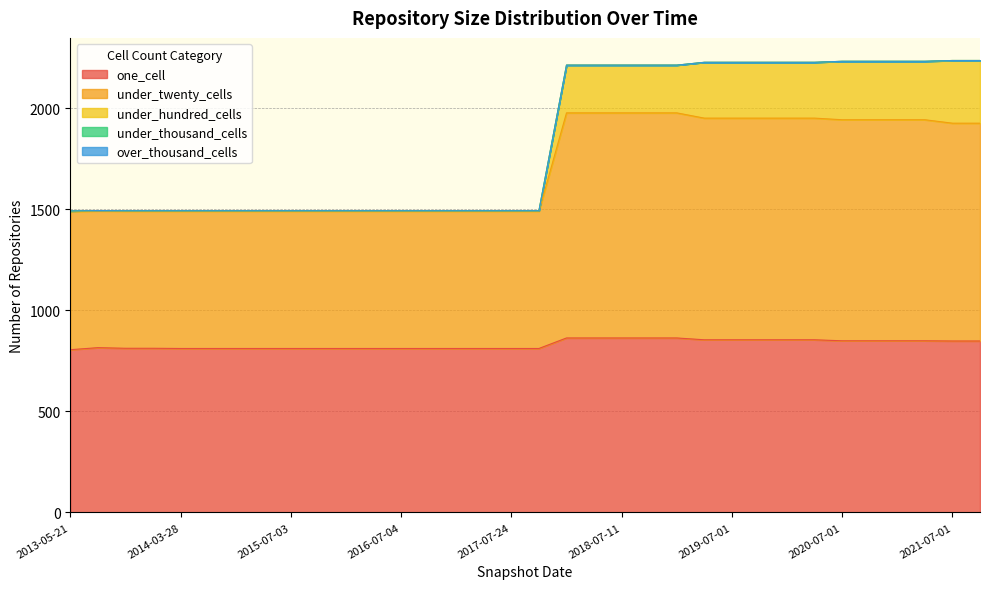

True or false: under_hundred_cells and one_cell cross at least once.

False